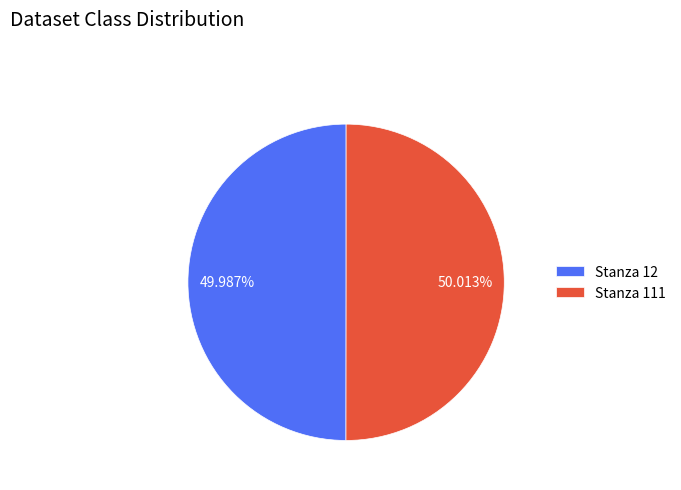

Do Stanza 111 and Stanza 12 together represent more than half of the pie?

Yes